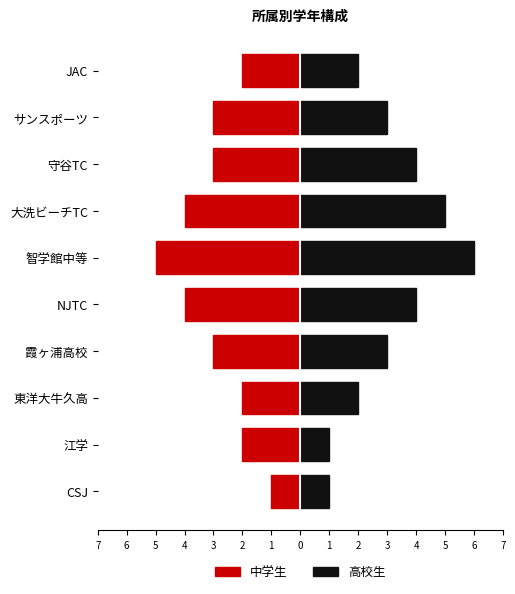

Which series has the largest total across all categories?

高校生